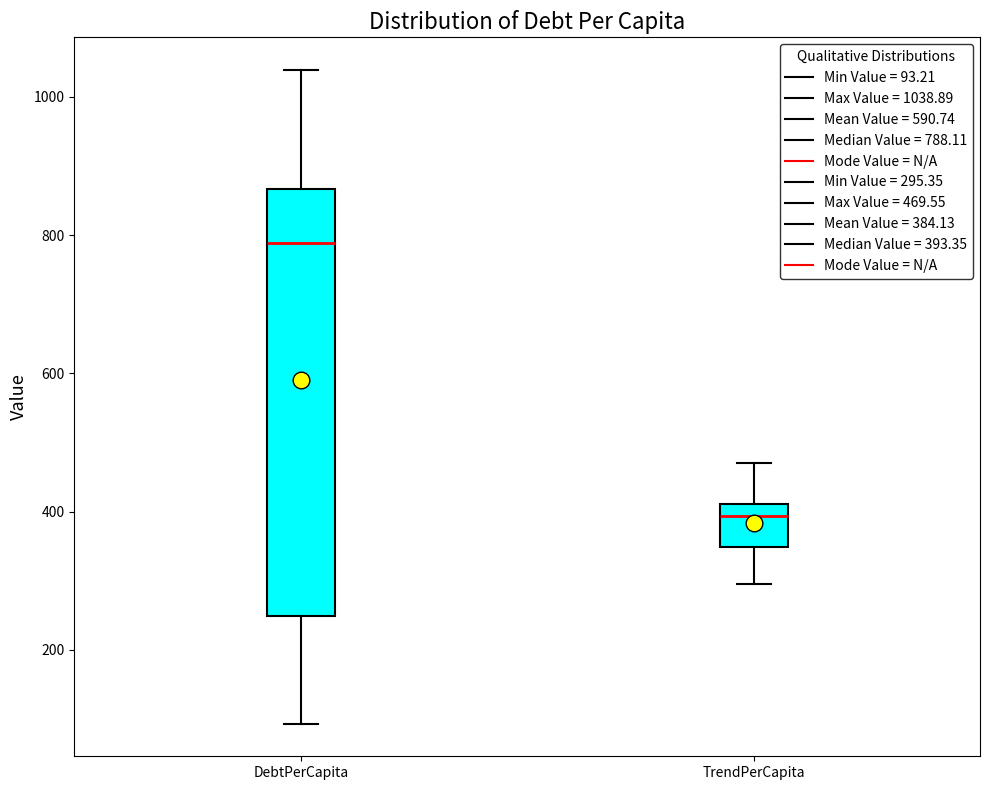

Where does the lower whisker of the box for DebtPerCapita end on the y-axis? The values are not printed on the chart, so give them approximately, as read against the axis.

100